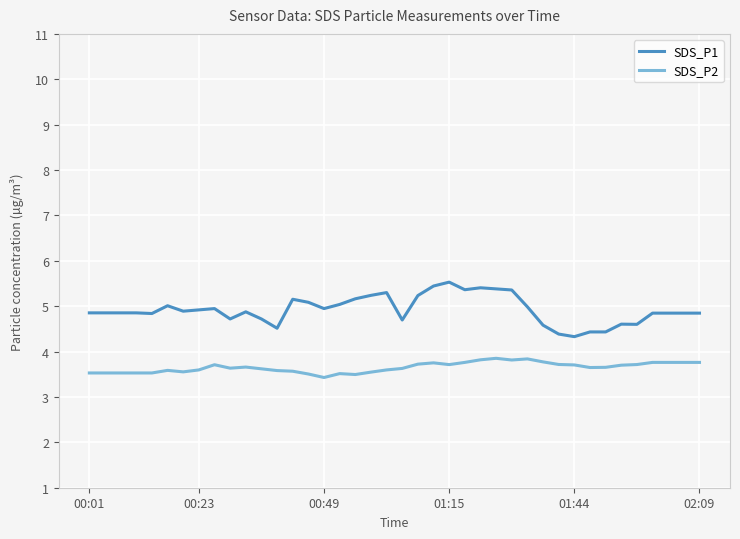

Which series has the largest total across all categories?

SDS_P1